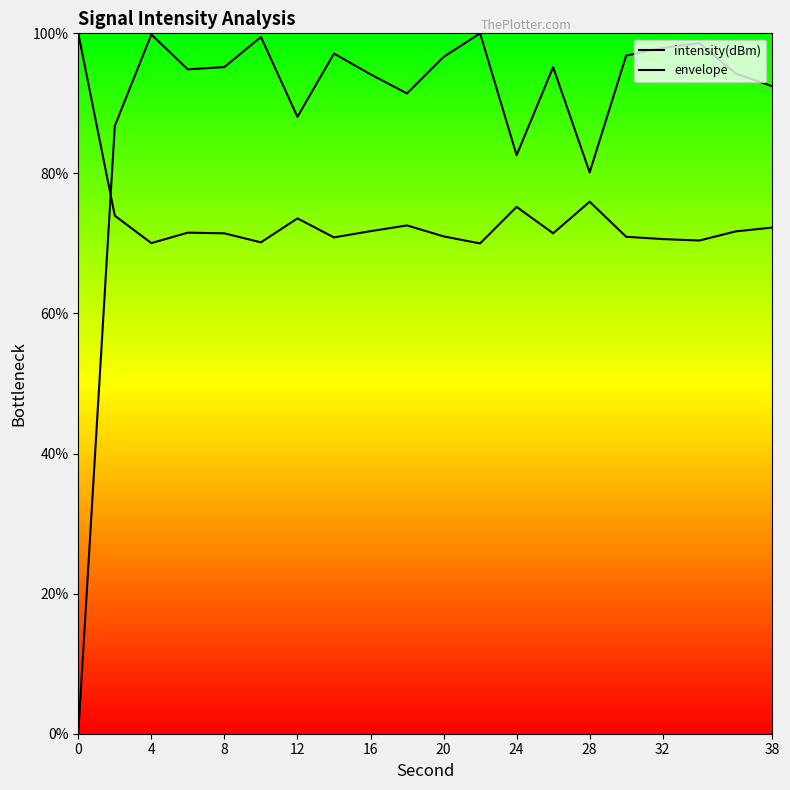

What is the maximum value shown in the chart?

100.0